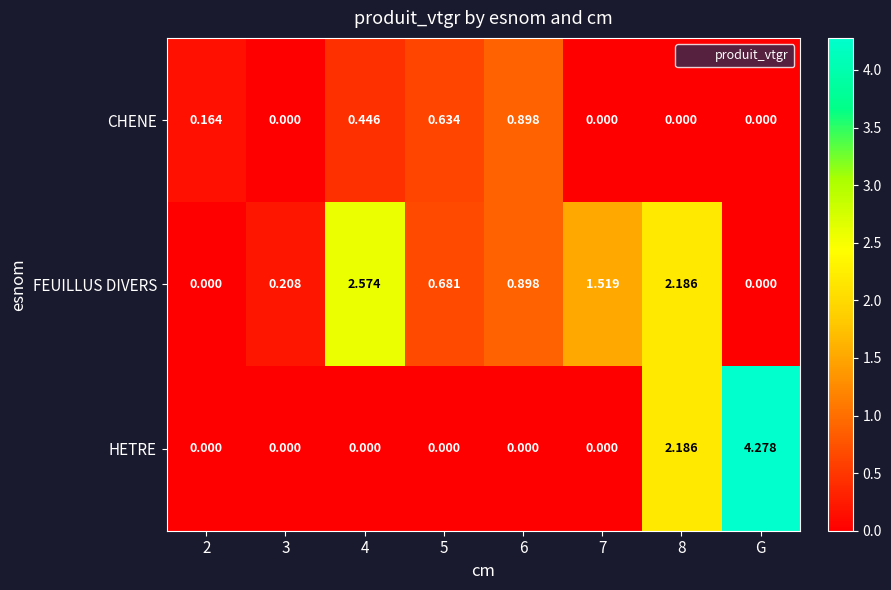

Which series has the widest spread of values?

HETRE